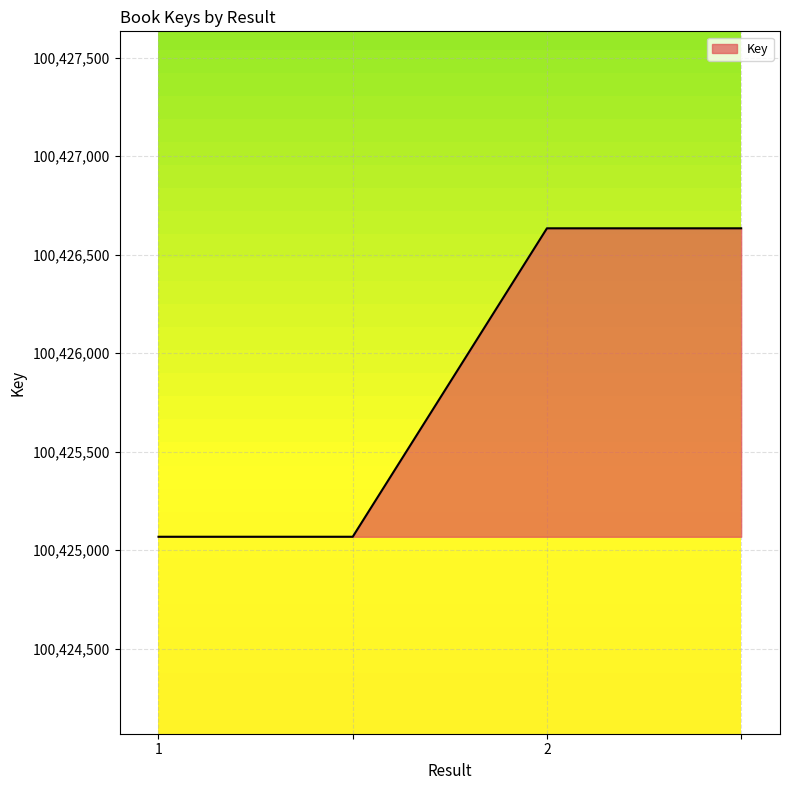

How many values are between 100425068 and 100426634?

4